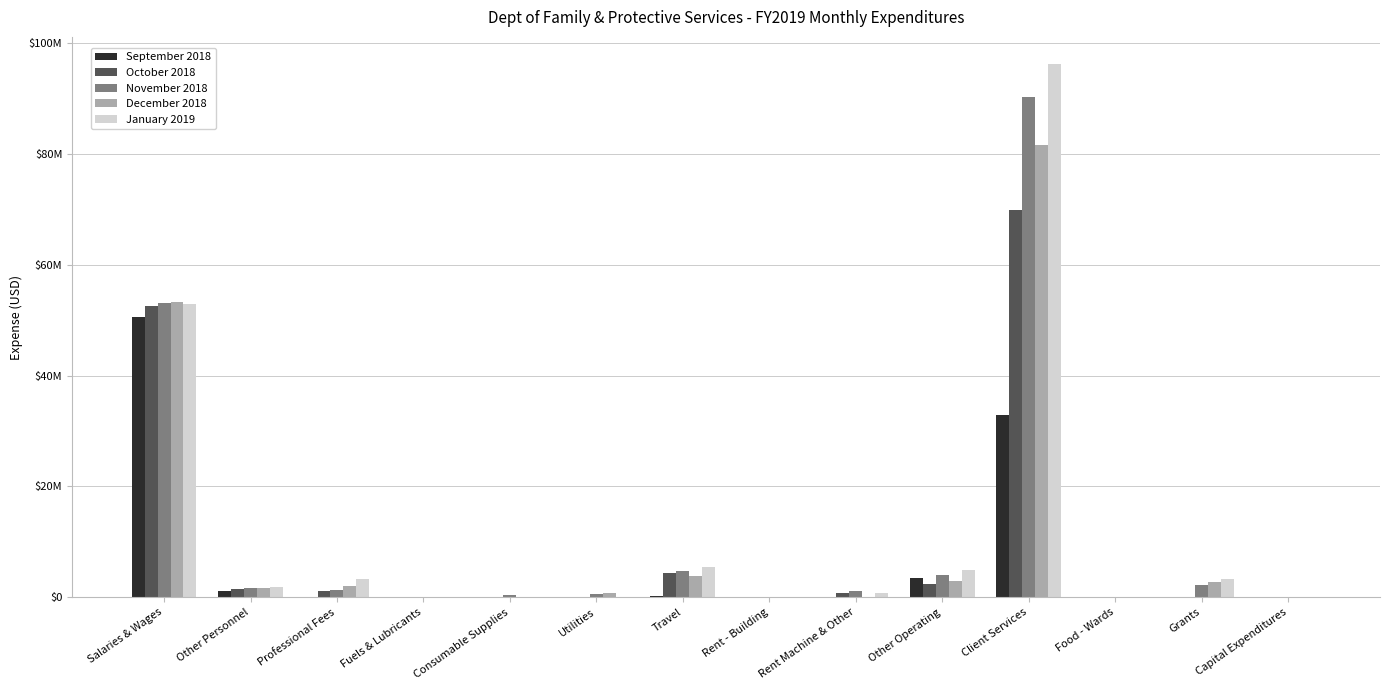

Reading left to right, list all the values displayed in this chart.

September 2018: Salaries & Wages=50641073.0	Other Personnel=1164474.1	Professional Fees=0.0	Fuels & Lubricants=0.0	Consumable Supplies=0.0	Utilities=0.0	Travel=210596.8	Rent - Building=0.0	Rent Machine & Other=0.0	Other Operating=3564832.5	Client Services=32935243.2	Food - Wards=320.1	Grants=0.0	Capital Expenditures=0.0
October 2018: Salaries & Wages=52547618.1	Other Personnel=1472152.1	Professional Fees=1063869.9	Fuels & Lubricants=0.0	Consumable Supplies=2509.1	Utilities=74521.0	Travel=4305163.0	Rent - Building=573.9	Rent Machine & Other=686504.8	Other Operating=2346979.4	Client Services=69856503.7	Food - Wards=11627.6	Grants=0.0	Capital Expenditures=0.0
November 2018: Salaries & Wages=53138772.4	Other Personnel=1716718.3	Professional Fees=1222982.3	Fuels & Lubricants=0.0	Consumable Supplies=333901.1	Utilities=636778.3	Travel=4773312.5	Rent - Building=8560.9	Rent Machine & Other=1150461.5	Other Operating=3969885.6	Client Services=90320045.5	Food - Wards=12871.8	Grants=2147105.4	Capital Expenditures=0.0
December 2018: Salaries & Wages=53351409.0	Other Personnel=1675760.7	Professional Fees=2019728.6	Fuels & Lubricants=114.4	Consumable Supplies=30300.3	Utilities=701188.6	Travel=3838584.9	Rent - Building=10095.0	Rent Machine & Other=34466.8	Other Operating=3000721.0	Client Services=81702251.0	Food - Wards=10743.0	Grants=2790656.9	Capital Expenditures=0.0
January 2019: Salaries & Wages=52883852.3	Other Personnel=1899338.0	Professional Fees=3287518.9	Fuels & Lubricants=0.0	Consumable Supplies=20866.2	Utilities=40615.3	Travel=5394875.8	Rent - Building=5297.6	Rent Machine & Other=789671.6	Other Operating=4913009.0	Client Services=96325047.6	Food - Wards=18761.2	Grants=3218494.6	Capital Expenditures=0.0